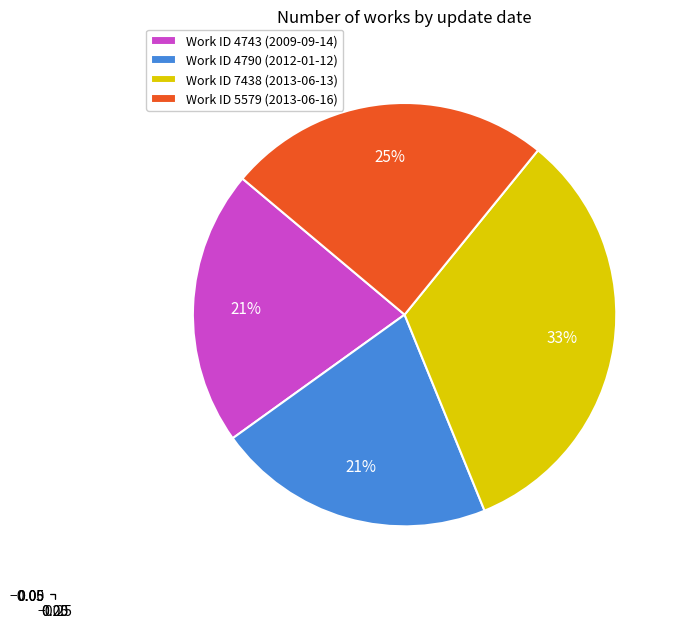

What is the ratio of the value at Work ID 7438 (2013-06-13) to the value at Work ID 4743 (2009-09-14)?

1.6